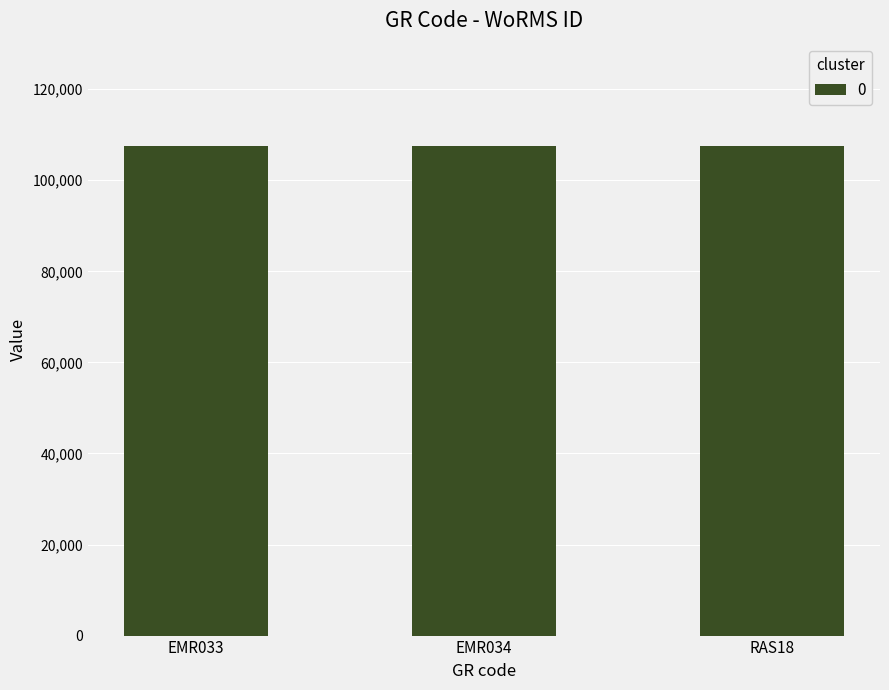

What is the ratio of the value at EMR033 to the value at EMR034?

1.0